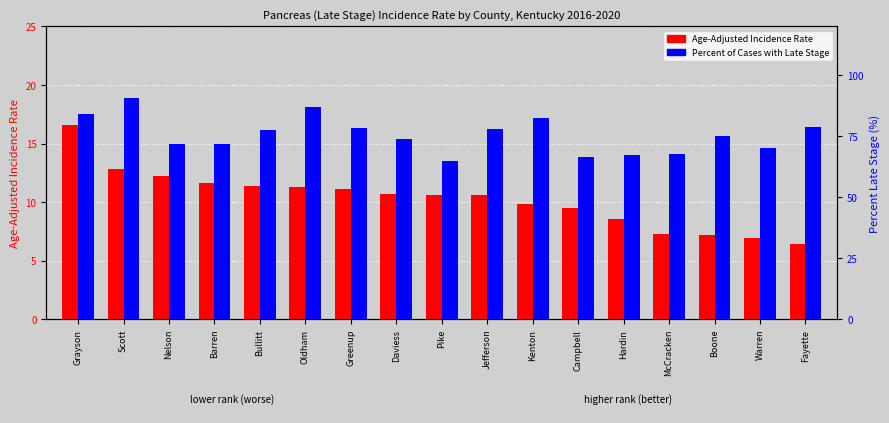

Reading right to left, extract all data points from this chart.

Age-Adjusted Incidence Rate: Fayette=6.4	Warren=6.9	Boone=7.2	McCracken=7.3	Hardin=8.6	Campbell=9.5	Kenton=9.8	Jefferson=10.6	Pike=10.6	Daviess=10.7	Greenup=11.1	Oldham=11.3	Bullitt=11.4	Barren=11.6	Nelson=12.2	Scott=12.8	Grayson=16.6
Percent of Cases with Late Stage: Fayette=78.8	Warren=70.3	Boone=75.0	McCracken=67.9	Hardin=67.4	Campbell=66.7	Kenton=82.3	Jefferson=78.0	Pike=64.9	Daviess=74.0	Greenup=78.3	Oldham=87.0	Bullitt=77.5	Barren=72.0	Nelson=72.0	Scott=90.5	Grayson=84.2